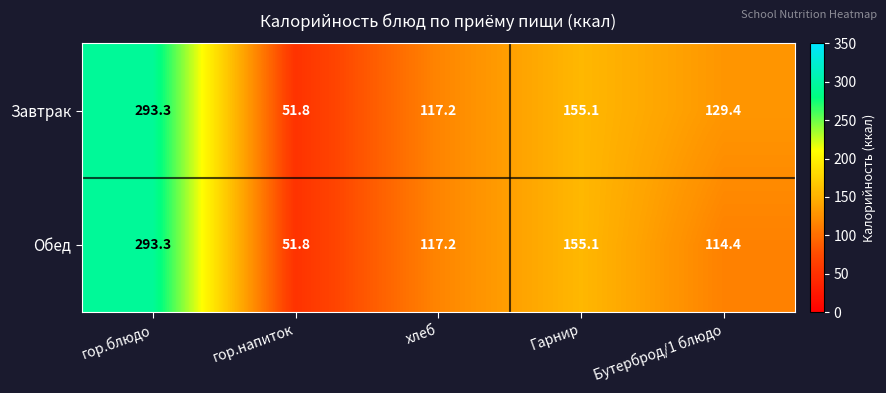

What is the difference between the second highest and minimum values in the Завтрак series?

103.3